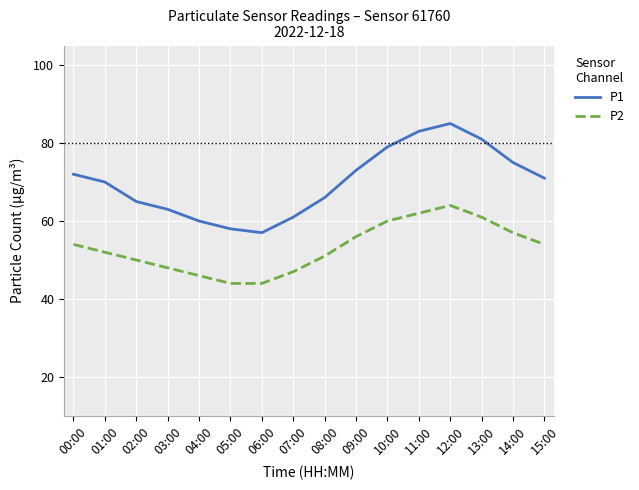

Which series has the largest range (max minus min)?

P1